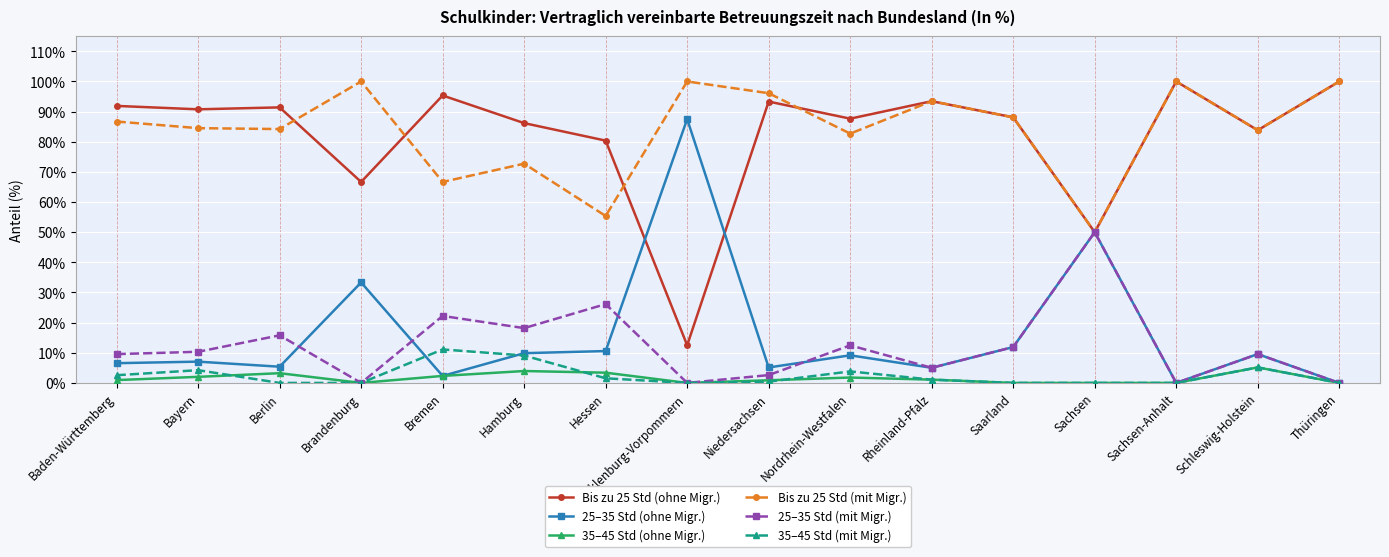

What is the difference between the highest and lowest values at Mecklenburg-Vorpommern?

100.0